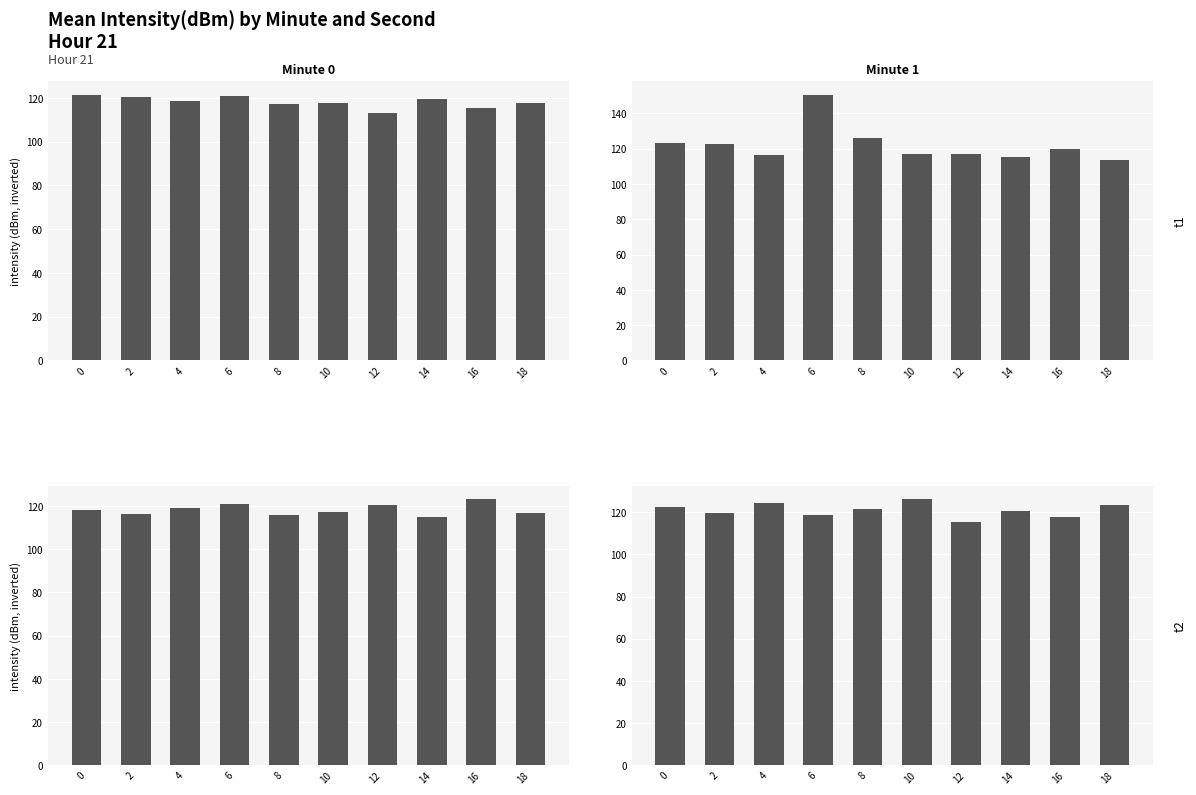

What is the value of the Minute 1 bar at the 2nd from the left?

119.8